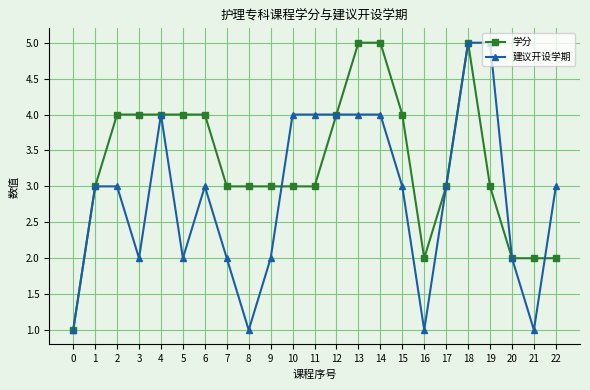

What is the total value across all series at 7?

5